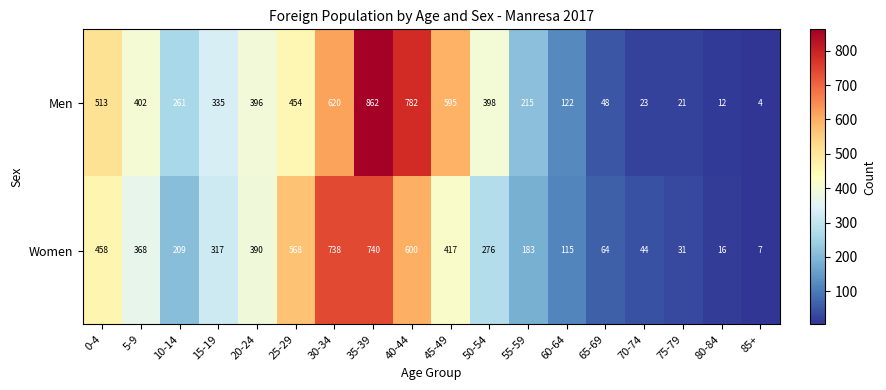

What is the difference between the maximum and minimum values in the Women series?

733